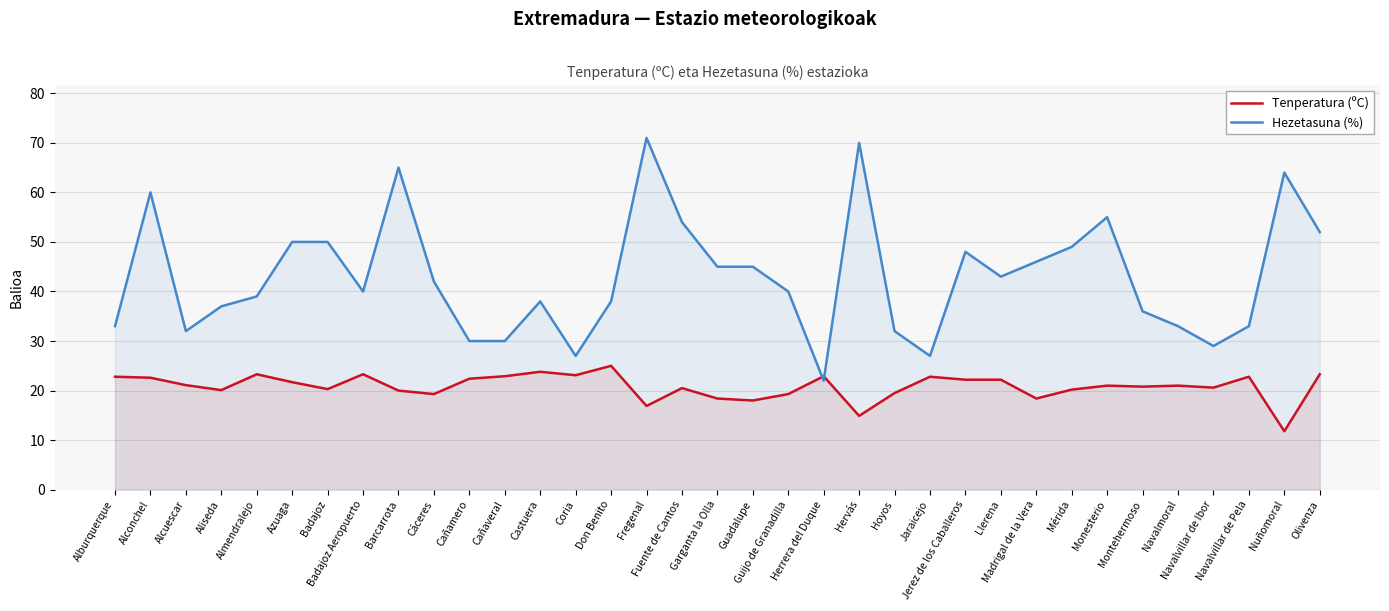

The Tenperatura (ºC) series shows 33.7 at Hoyos. True or false?

False